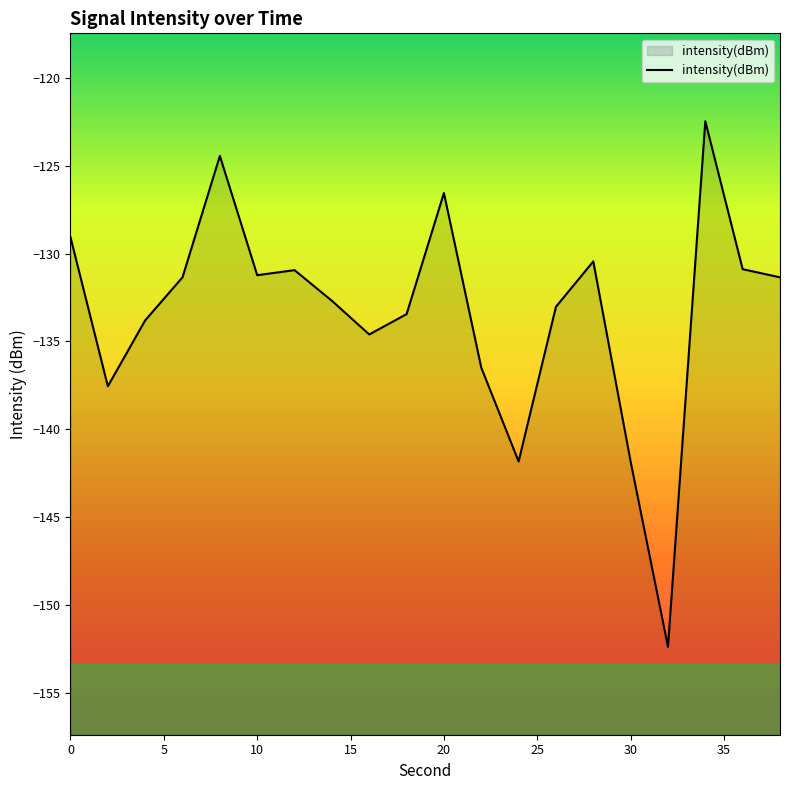

Is it true that the value at 26 is -133.0?

True